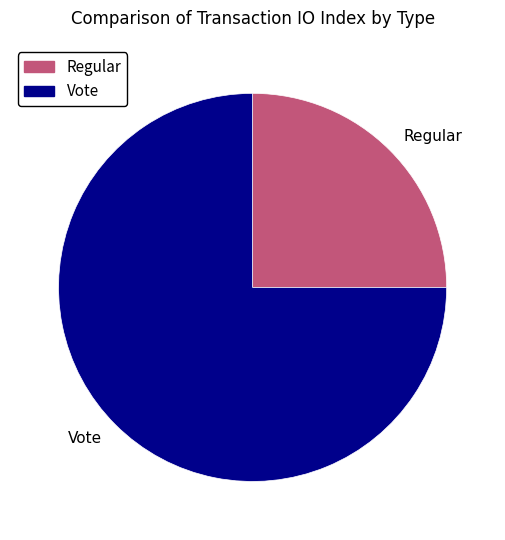

Count the number of slices in the pie.

2